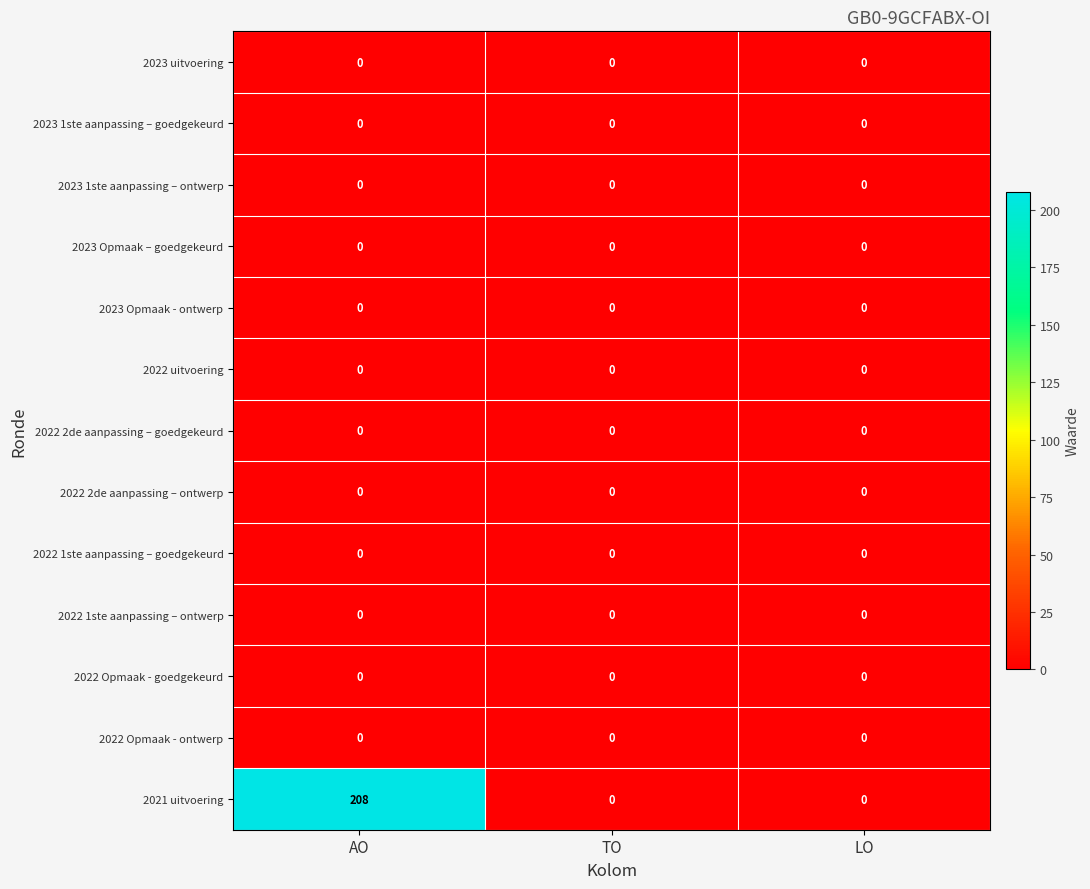

Is it true that 2023 Opmaak – goedgekeurd equals 0 at LO?

True